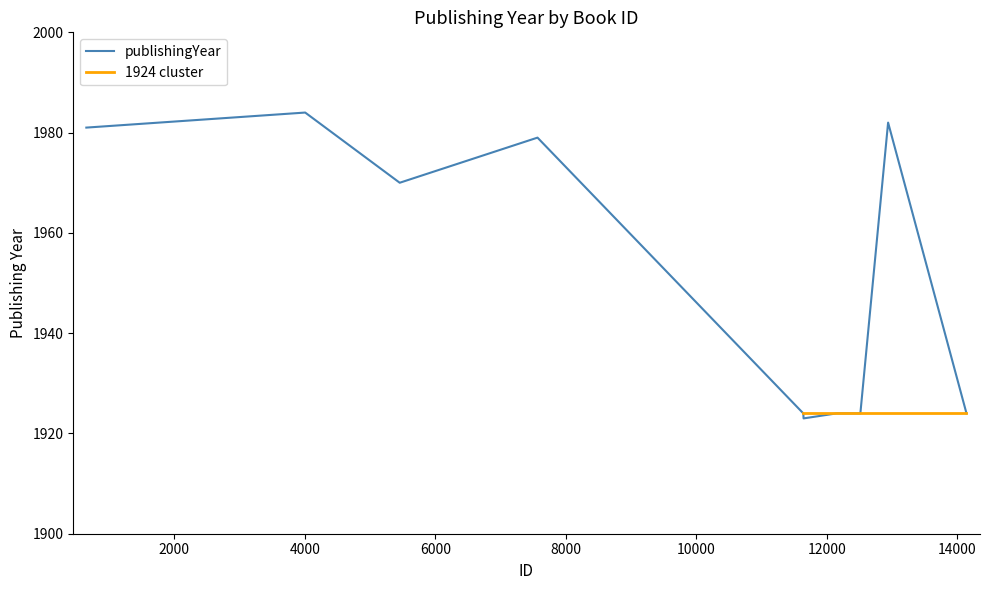

What is the difference between the second highest and minimum values?

59